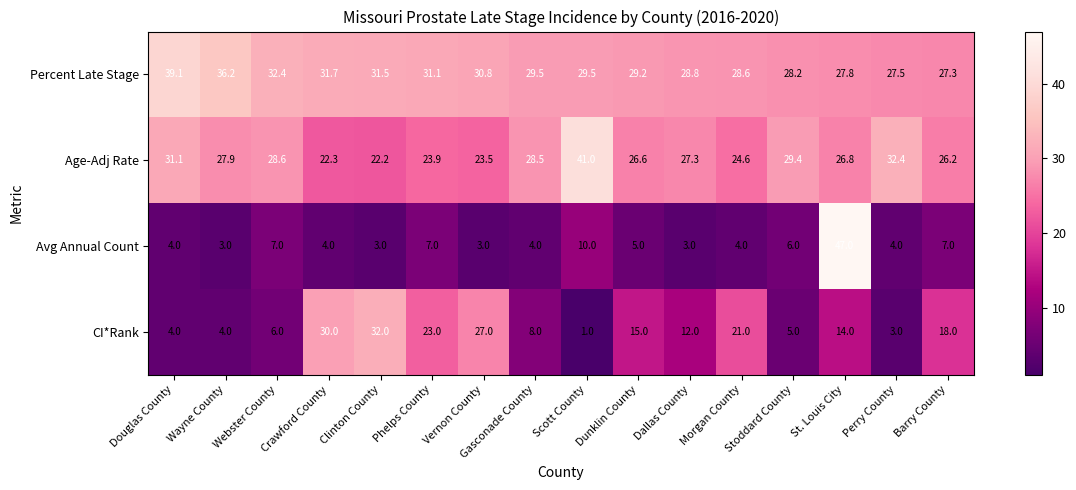

Is it true that Percent Late Stage equals 61.0 at Douglas County?

False